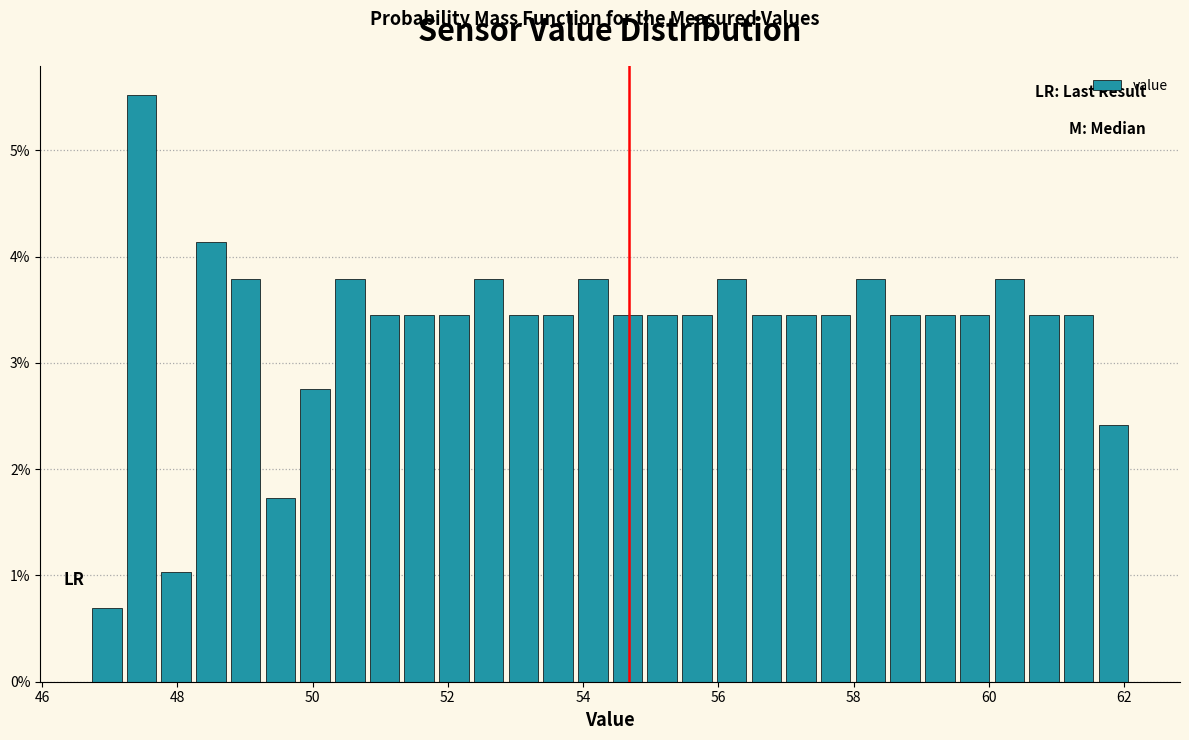

Around what value on the x-axis is the tallest bar? Give the approximate position of its centre, as read against the axis.

47.4